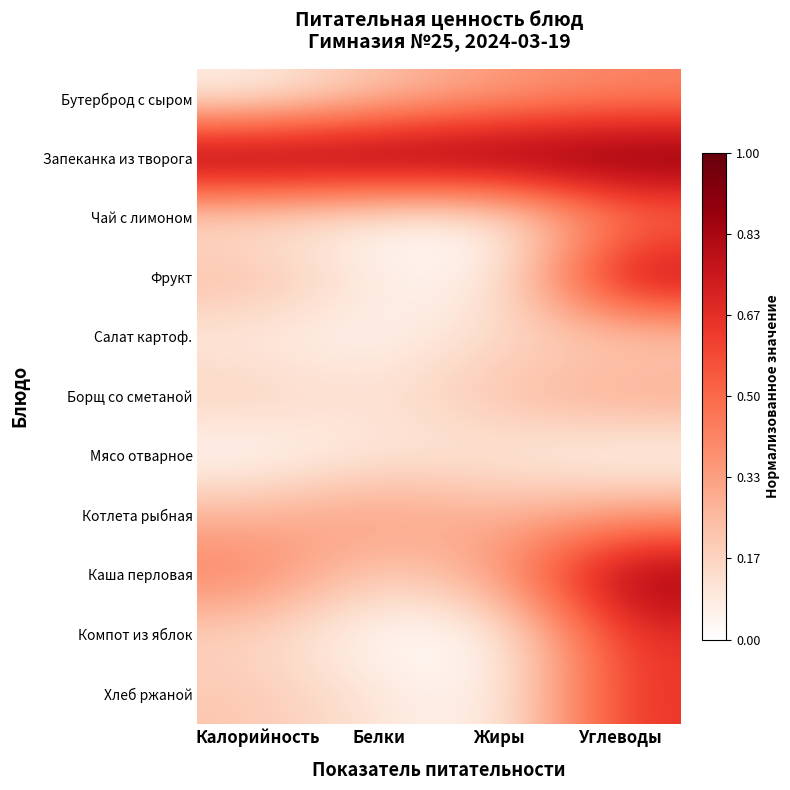

Reading left to right, list all the values displayed in this chart.

Бутерброд с сыром: Калорийность=0.1	Белки=0.2	Жиры=0.3	Углеводы=0.4
Запеканка из творога: Калорийность=1.0	Белки=1.0	Жиры=1.0	Углеводы=1.0
Чай с лимоном: Калорийность=0.1	Белки=0.0	Жиры=0.0	Углеводы=0.4
Фрукт: Калорийность=0.3	Белки=0.1	Жиры=0.0	Углеводы=0.9
Салат картоф.: Калорийность=0.1	Белки=0.0	Жиры=0.2	Углеводы=0.2
Борщ со сметаной: Калорийность=0.2	Белки=0.1	Жиры=0.2	Углеводы=0.3
Мясо отварное: Калорийность=0.0	Белки=0.1	Жиры=0.1	Углеводы=0.0
Котлета рыбная: Калорийность=0.3	Белки=0.4	Жиры=0.3	Углеводы=0.4
Каша перловая: Калорийность=0.4	Белки=0.2	Жиры=0.3	Углеводы=0.9
Компот из яблок: Калорийность=0.2	Белки=0.0	Жиры=0.0	Углеводы=0.7
Хлеб ржаной: Калорийность=0.2	Белки=0.1	Жиры=0.0	Углеводы=0.7